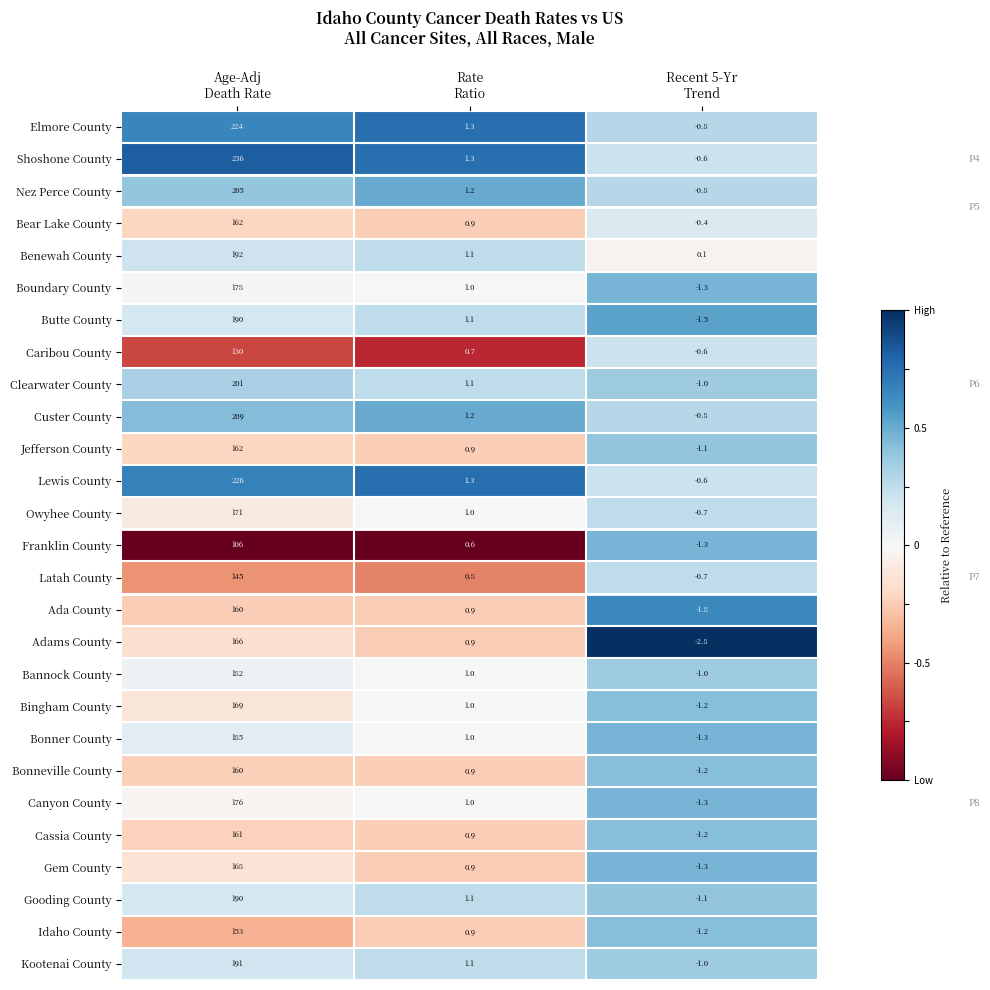

What is the average value of the Kootenai County series?

63.7